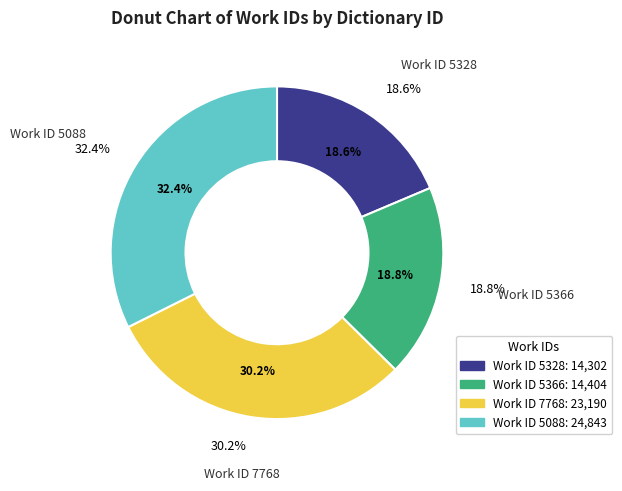

To the nearest percent, what is the average slice percentage?

25%